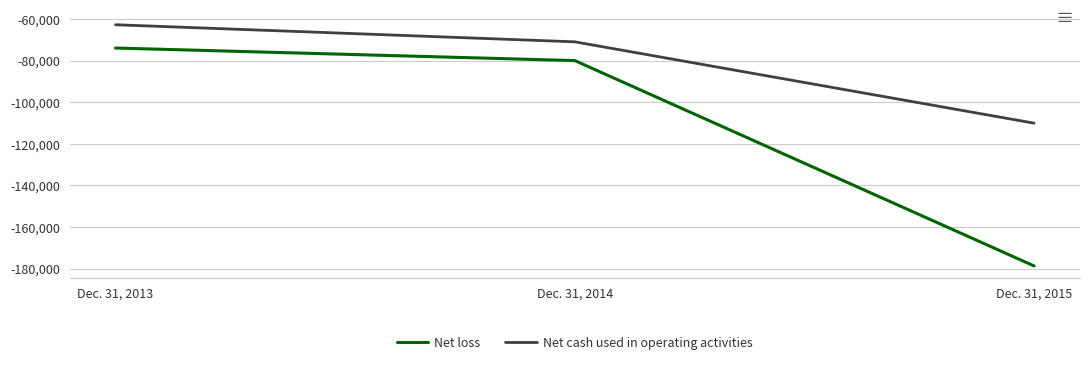

Reading left to right, transcribe all the data shown in this chart.

Net loss: Dec. 31, 2013=-73845	Dec. 31, 2014=-79888	Dec. 31, 2015=-178716
Net cash used in operating activities: Dec. 31, 2013=-62640	Dec. 31, 2014=-70862	Dec. 31, 2015=-110005